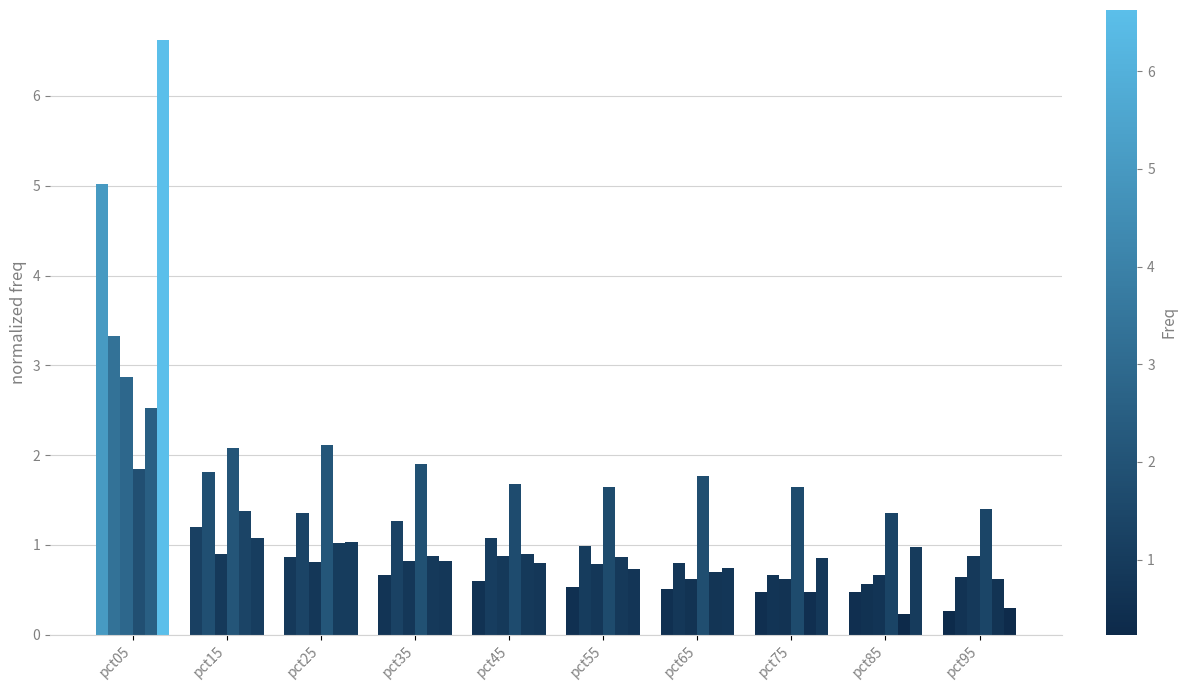

Count the number of categories in the chart.

10